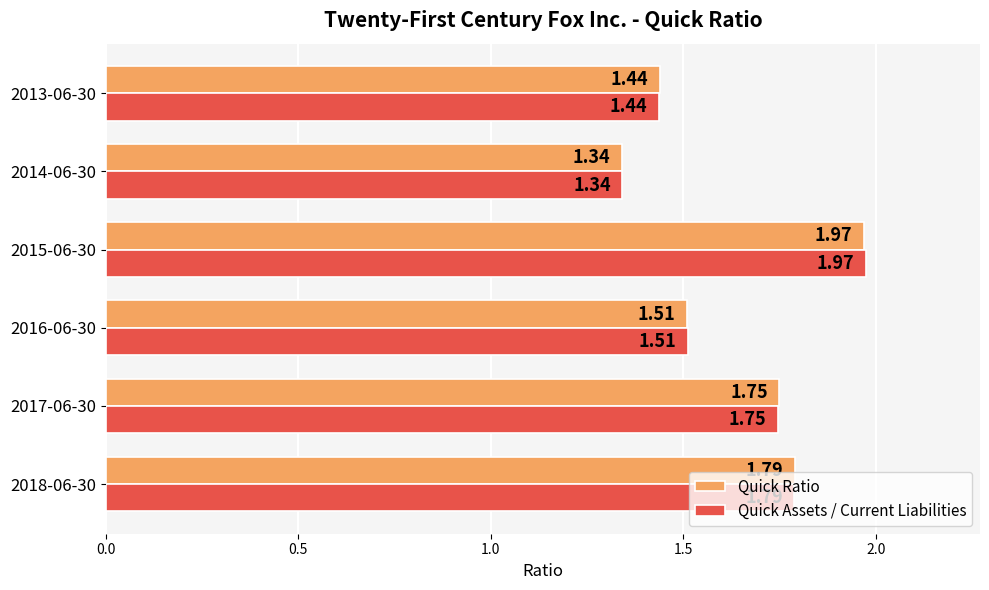

Which category has the lowest value across all series?

2014-06-30